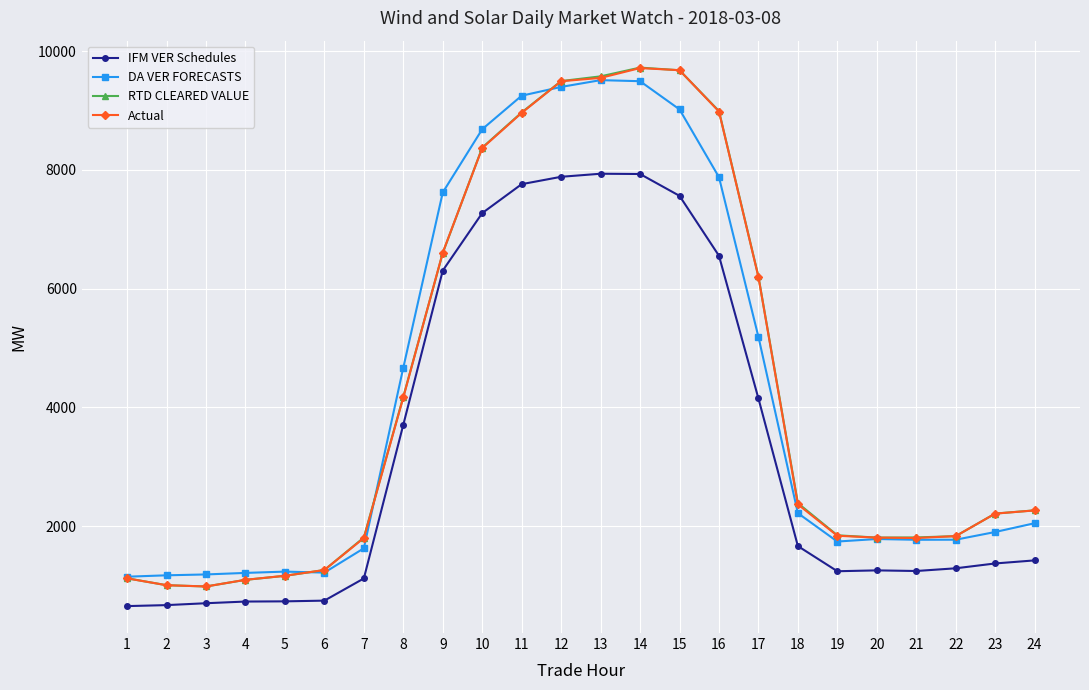

What is the approximate value of Actual at 9?

6608.2